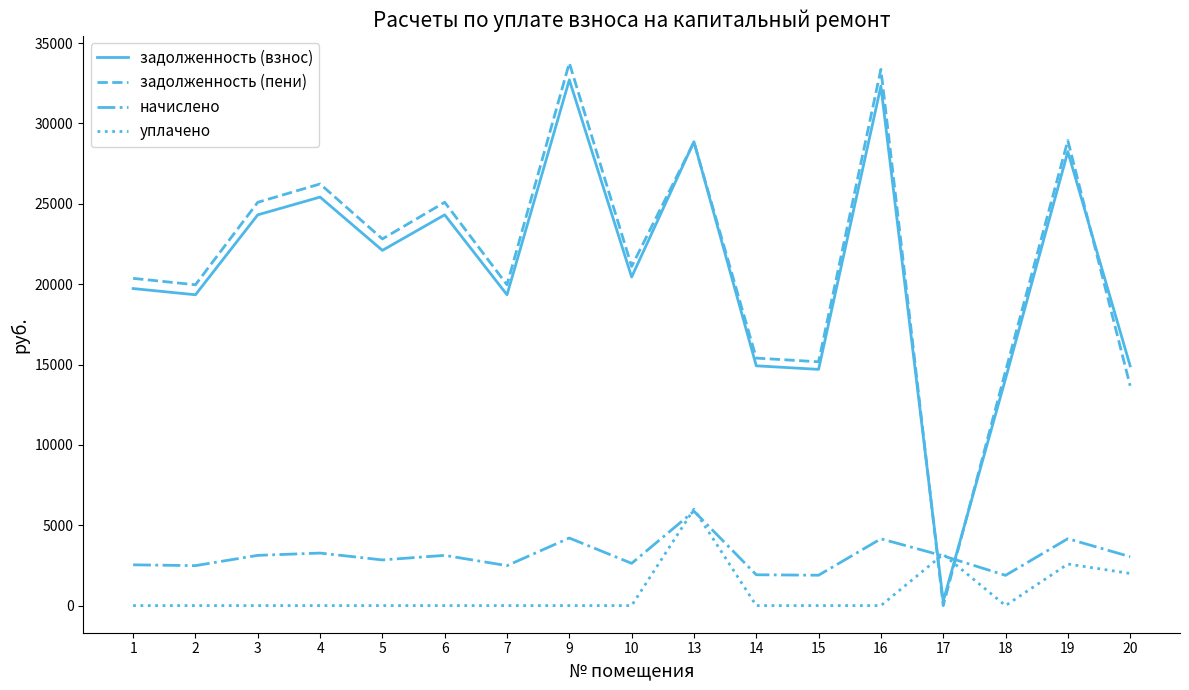

Is this an area chart (filled region under the line)?

No